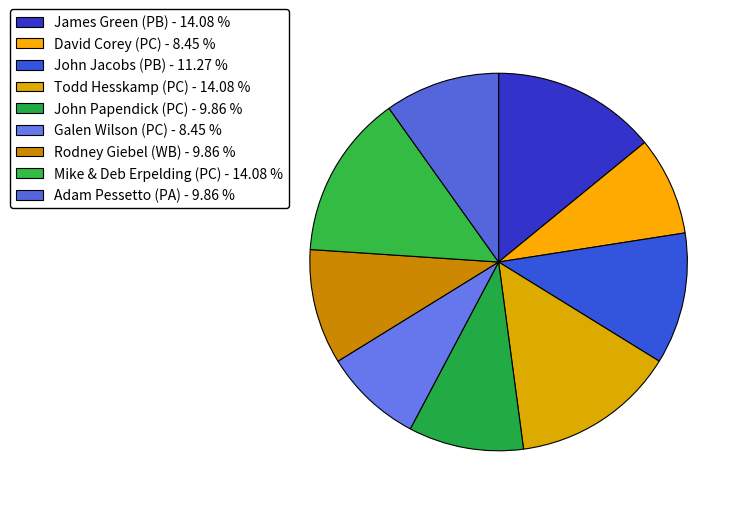

Do Mike & Deb Erpelding (PC) and Adam Pessetto (PA) together represent more than half of the pie?

No